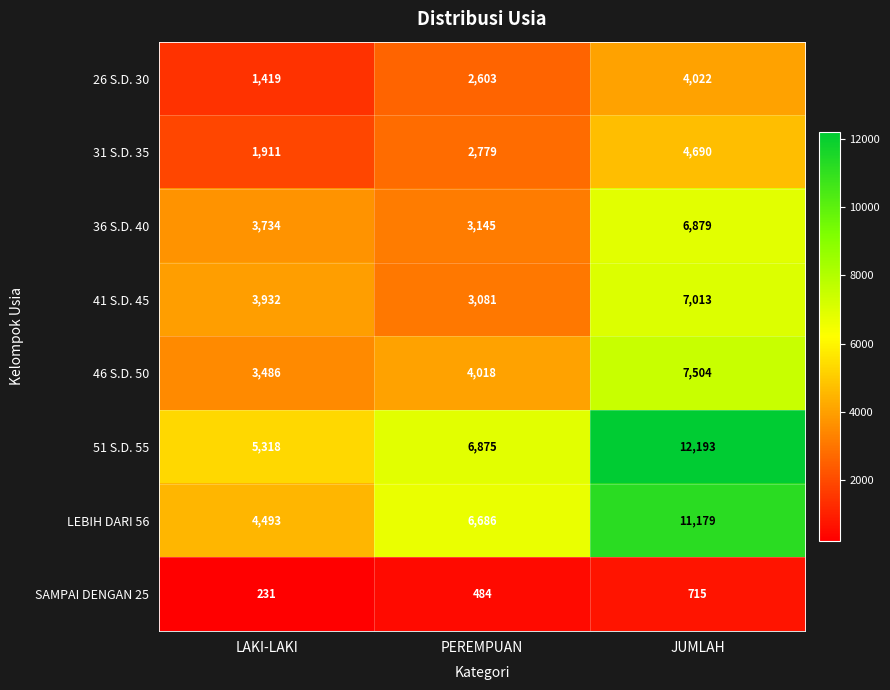

What is the difference between the highest and lowest values at PEREMPUAN?

6391